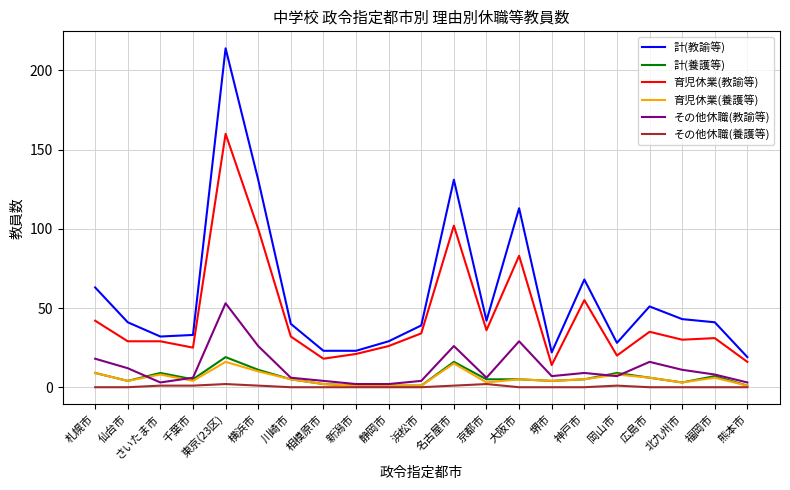

Reading left to right, what are all the values shown in this chart?

計(教諭等): 札幌市=63	仙台市=41	さいたま市=32	千葉市=33	東京(23区)=214	横浜市=131	川崎市=40	相模原市=23	新潟市=23	静岡市=29	浜松市=39	名古屋市=131	京都市=42	大阪市=113	堺市=22	神戸市=68	岡山市=28	広島市=51	北九州市=43	福岡市=41	熊本市=19
計(養護等): 札幌市=9	仙台市=4	さいたま市=9	千葉市=5	東京(23区)=19	横浜市=11	川崎市=5	相模原市=2	新潟市=1	静岡市=1	浜松市=1	名古屋市=16	京都市=5	大阪市=5	堺市=4	神戸市=5	岡山市=9	広島市=6	北九州市=3	福岡市=7	熊本市=1
育児休業(教諭等): 札幌市=42	仙台市=29	さいたま市=29	千葉市=25	東京(23区)=160	横浜市=100	川崎市=32	相模原市=18	新潟市=21	静岡市=26	浜松市=34	名古屋市=102	京都市=36	大阪市=83	堺市=14	神戸市=55	岡山市=20	広島市=35	北九州市=30	福岡市=31	熊本市=16
育児休業(養護等): 札幌市=9	仙台市=4	さいたま市=8	千葉市=4	東京(23区)=16	横浜市=10	川崎市=5	相模原市=2	新潟市=1	静岡市=1	浜松市=1	名古屋市=15	京都市=3	大阪市=5	堺市=4	神戸市=5	岡山市=8	広島市=6	北九州市=3	福岡市=6	熊本市=1
その他休職(教諭等): 札幌市=18	仙台市=12	さいたま市=3	千葉市=6	東京(23区)=53	横浜市=26	川崎市=6	相模原市=4	新潟市=2	静岡市=2	浜松市=4	名古屋市=26	京都市=6	大阪市=29	堺市=7	神戸市=9	岡山市=7	広島市=16	北九州市=11	福岡市=8	熊本市=3
その他休職(養護等): 札幌市=0	仙台市=0	さいたま市=1	千葉市=1	東京(23区)=2	横浜市=1	川崎市=0	相模原市=0	新潟市=0	静岡市=0	浜松市=0	名古屋市=1	京都市=2	大阪市=0	堺市=0	神戸市=0	岡山市=1	広島市=0	北九州市=0	福岡市=0	熊本市=0